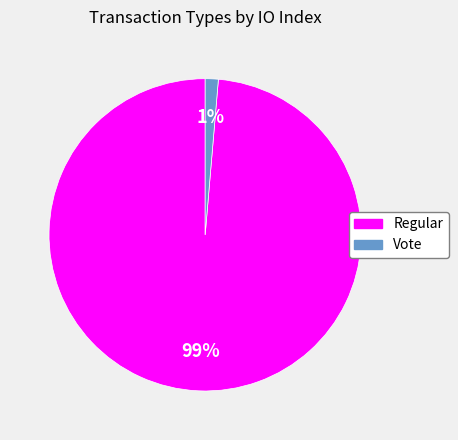

True or false: Vote accounts for 13% of the total.

False